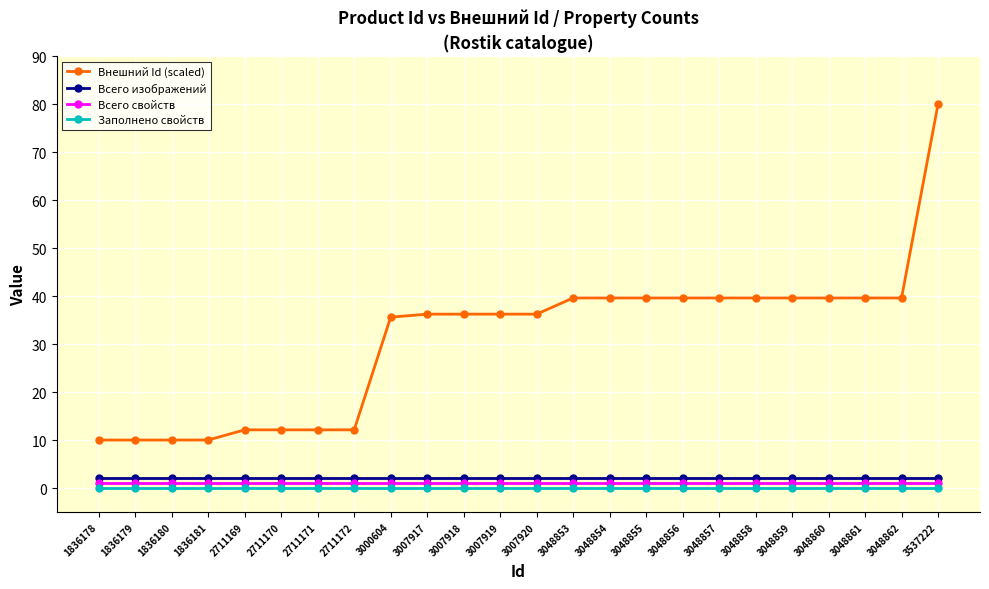

What is the difference between the highest and lowest values at 1836179?

10.0